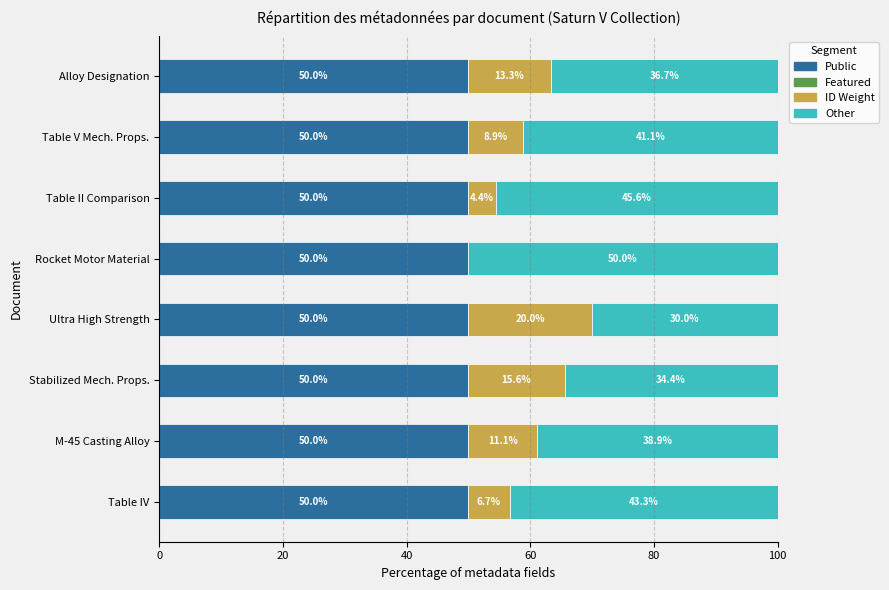

What is the highest value of the Public series?

50.0